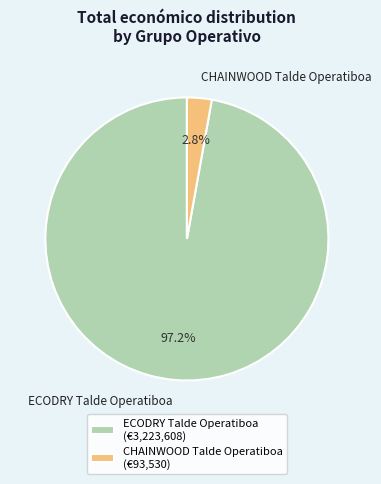

Which slice is the largest?

ECODRY Talde Operatiboa